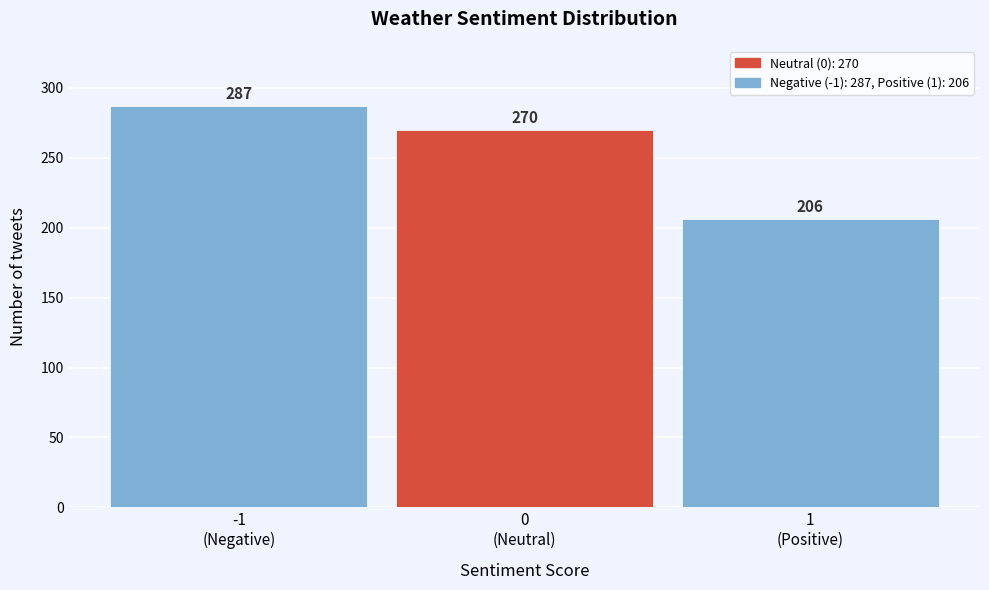

Reading left to right, transcribe all the data shown in this chart.

287	270	206